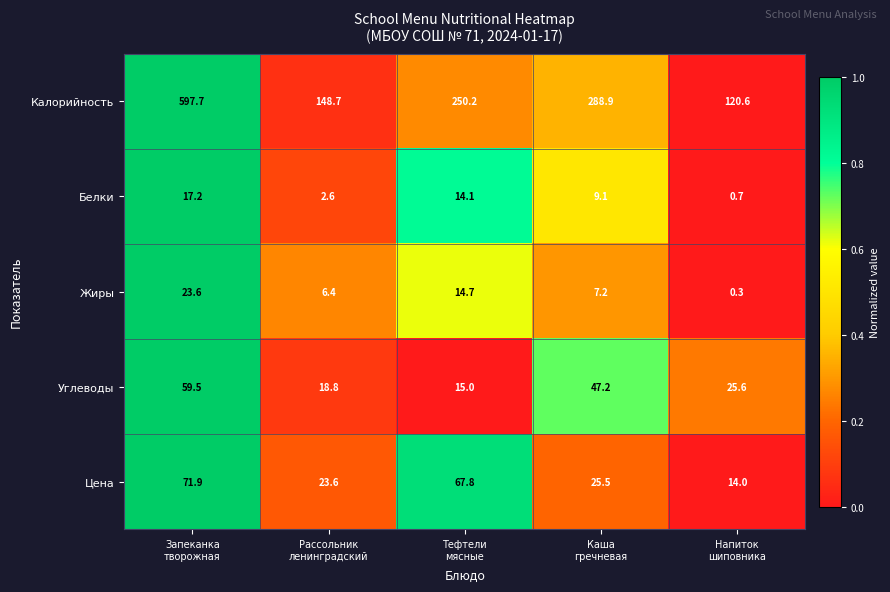

List the series in order of their peak value, lowest first.

Белки, Жиры, Углеводы, Цена, Калорийность